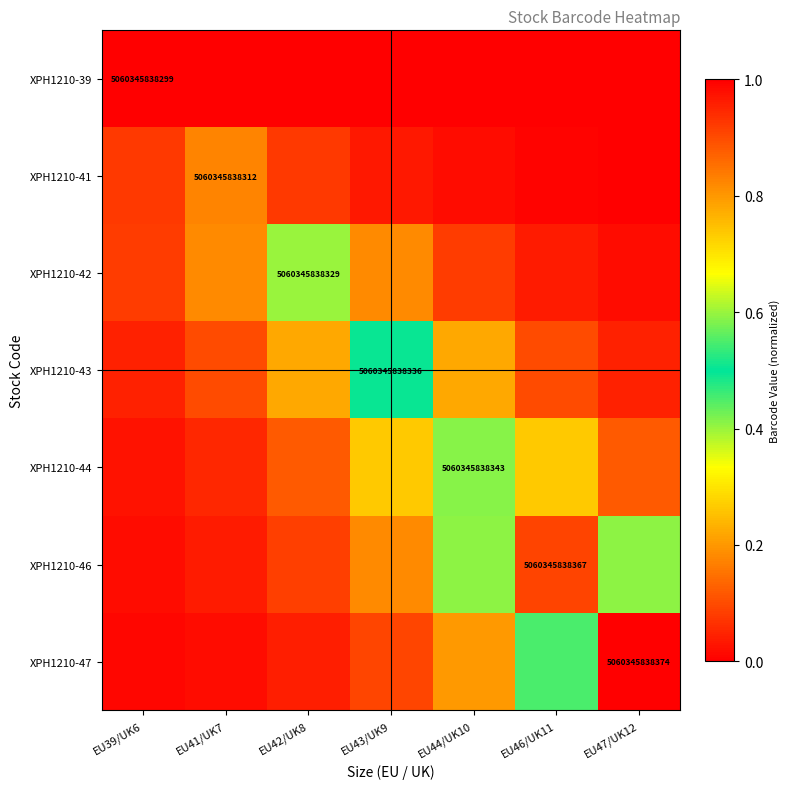

What is the difference between the maximum and minimum values in the XPH1210-44 series?

0.6